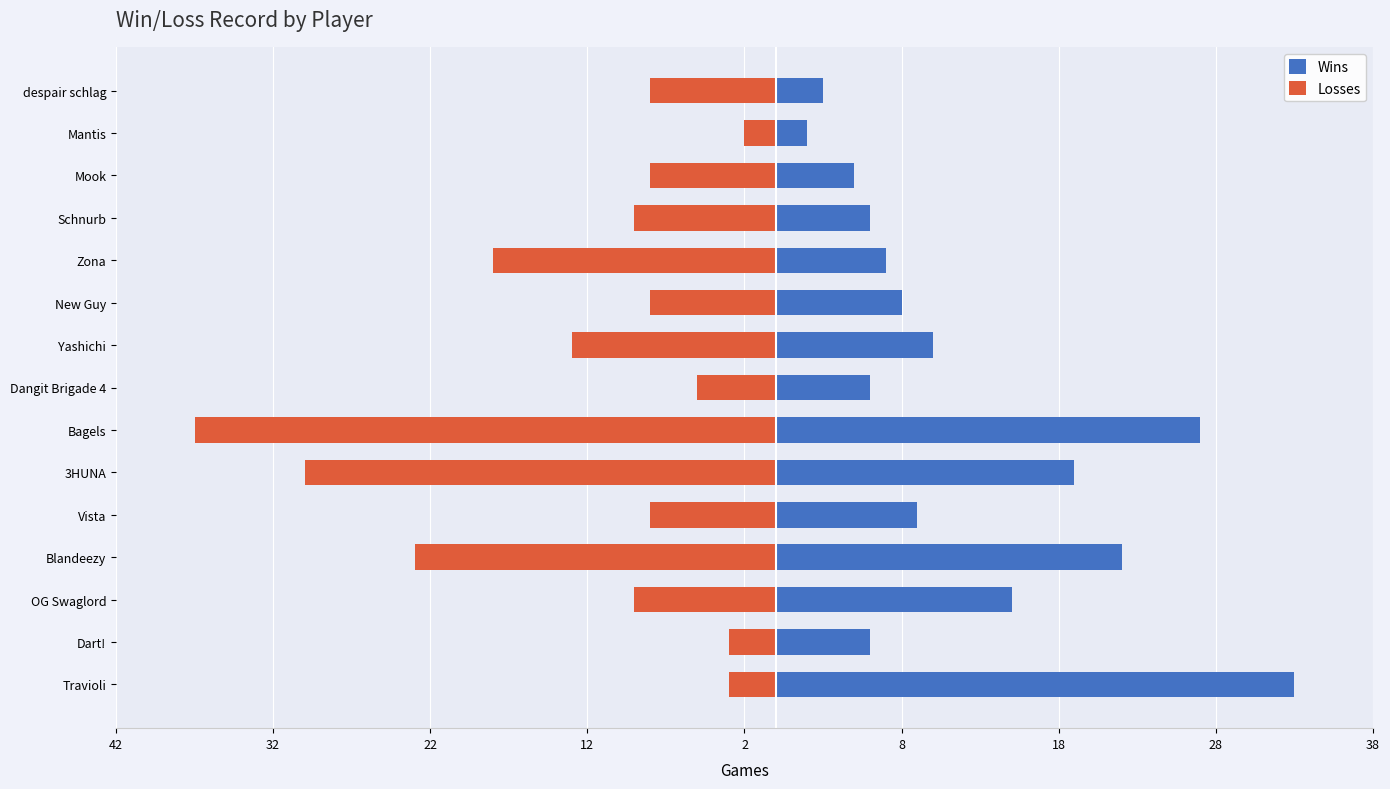

What is the difference between the second highest and second lowest values in the Wins series?

24